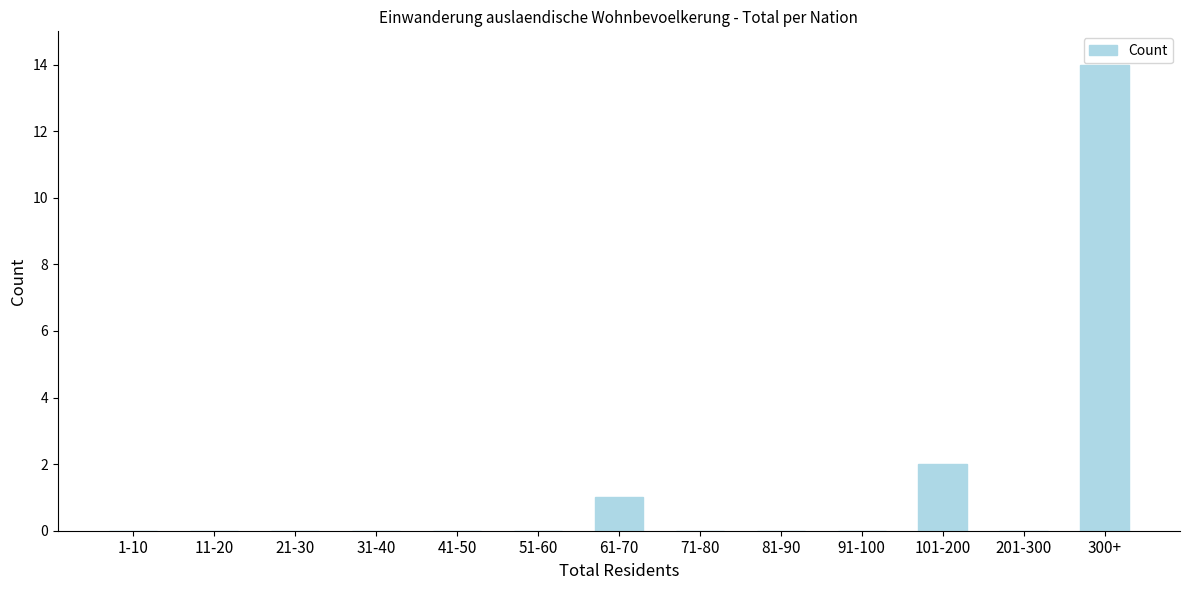

Reading right to left, list all the values displayed in this chart.

300+=14	201-300=0	101-200=2	91-100=0	81-90=0	71-80=0	61-70=1	51-60=0	41-50=0	31-40=0	21-30=0	11-20=0	1-10=0